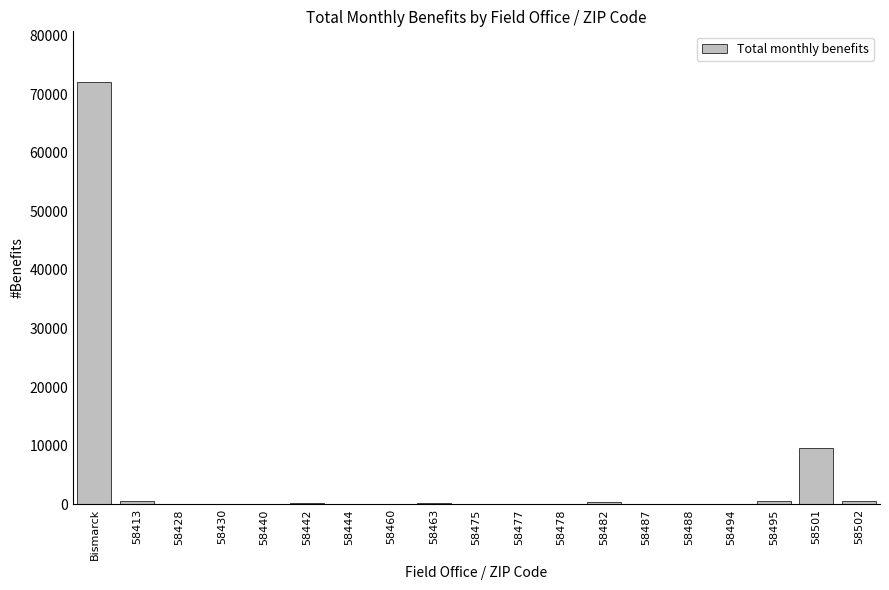

Which category has the highest value across all series?

Bismarck